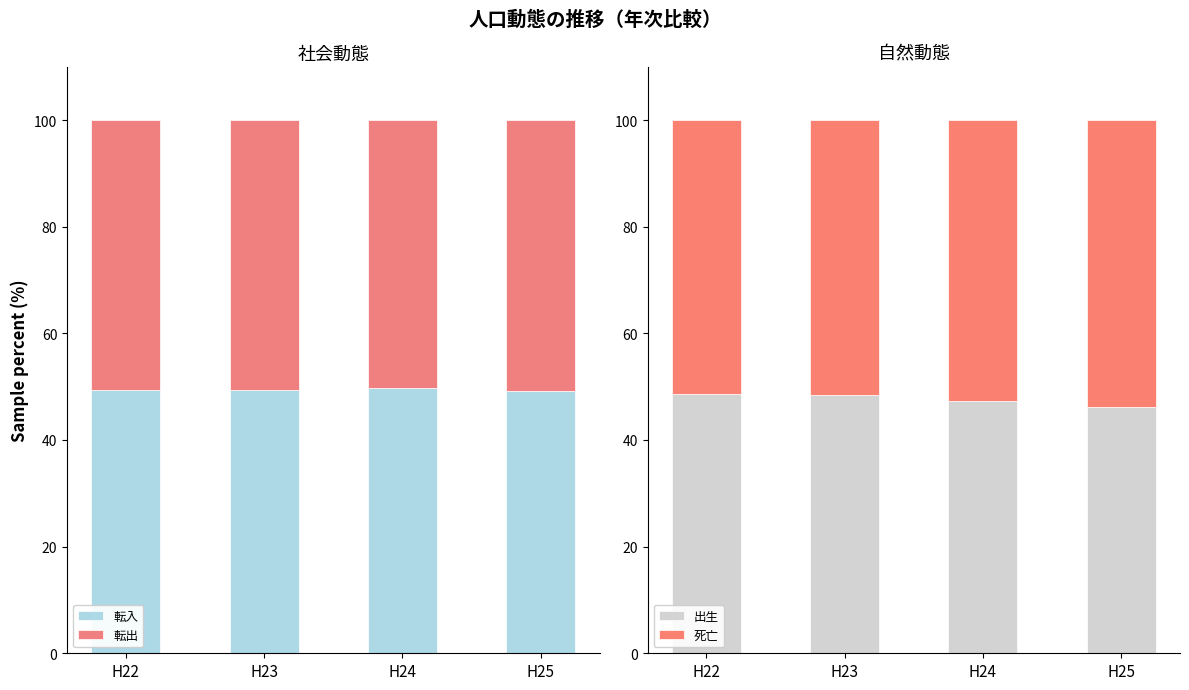

Count the 転入 values in the range 49 to 50.

4